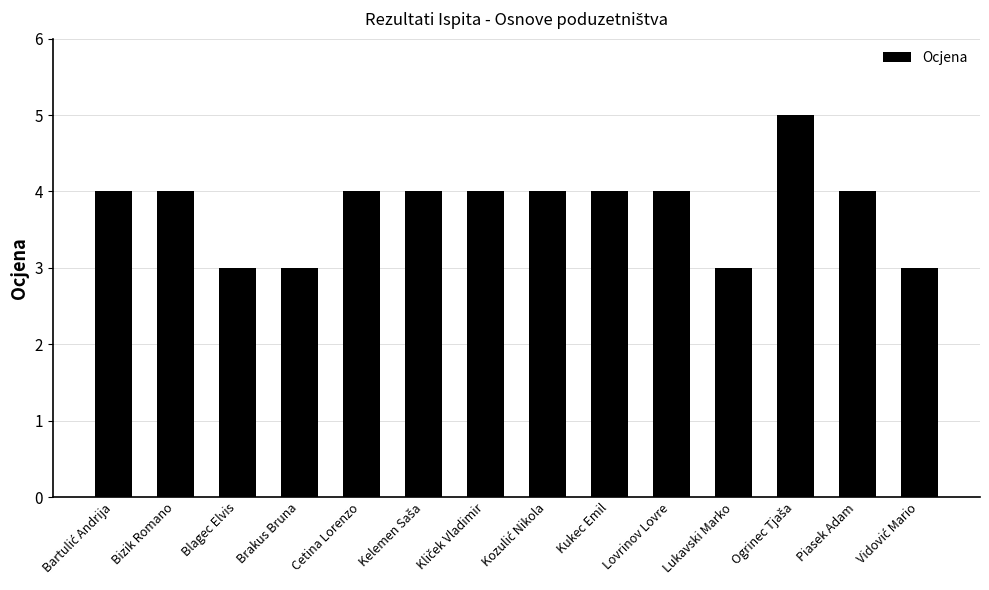

Is it true that the value at Bizik Romano is 4?

True